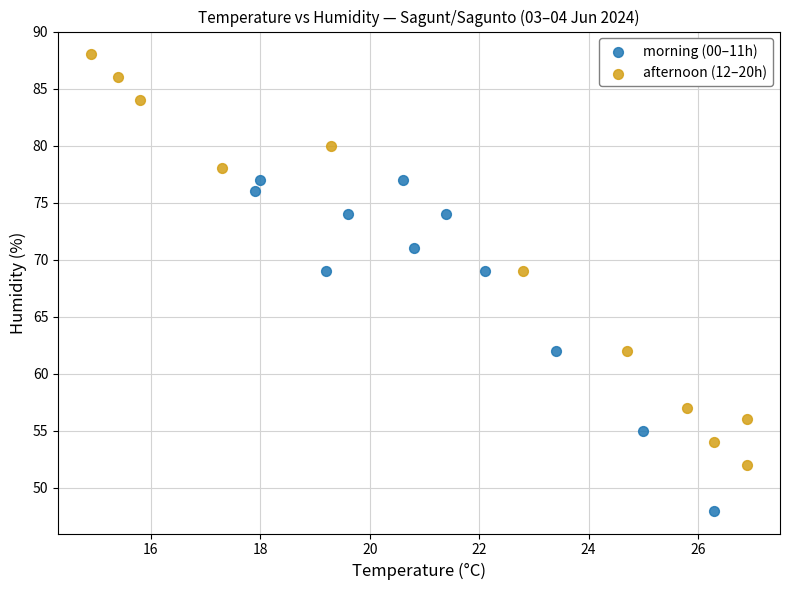

Which series reaches the maximum Y coordinate?

afternoon (12–20h)